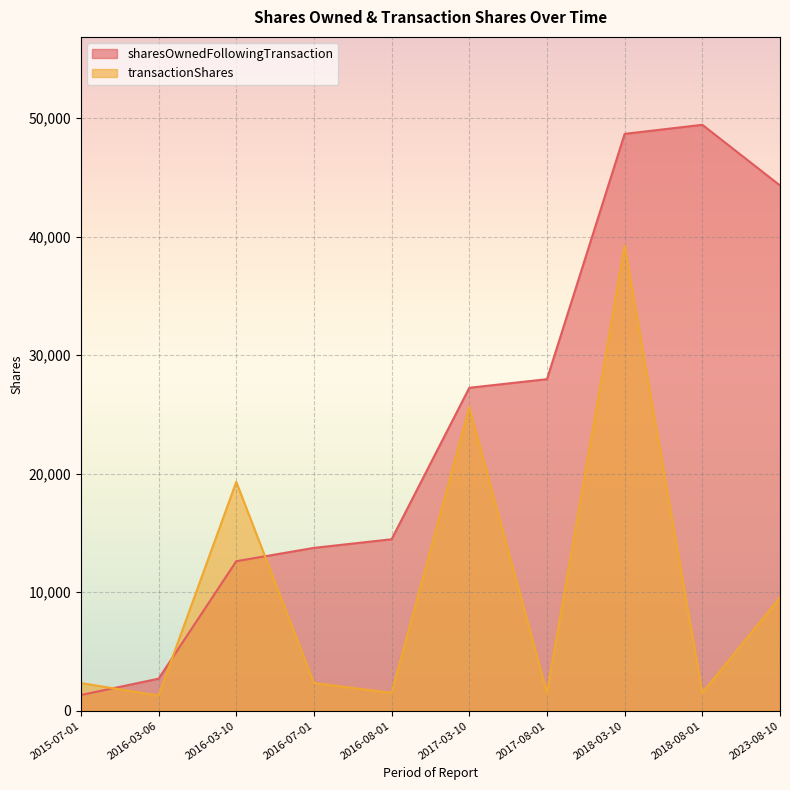

How many series are shown in this chart?

2